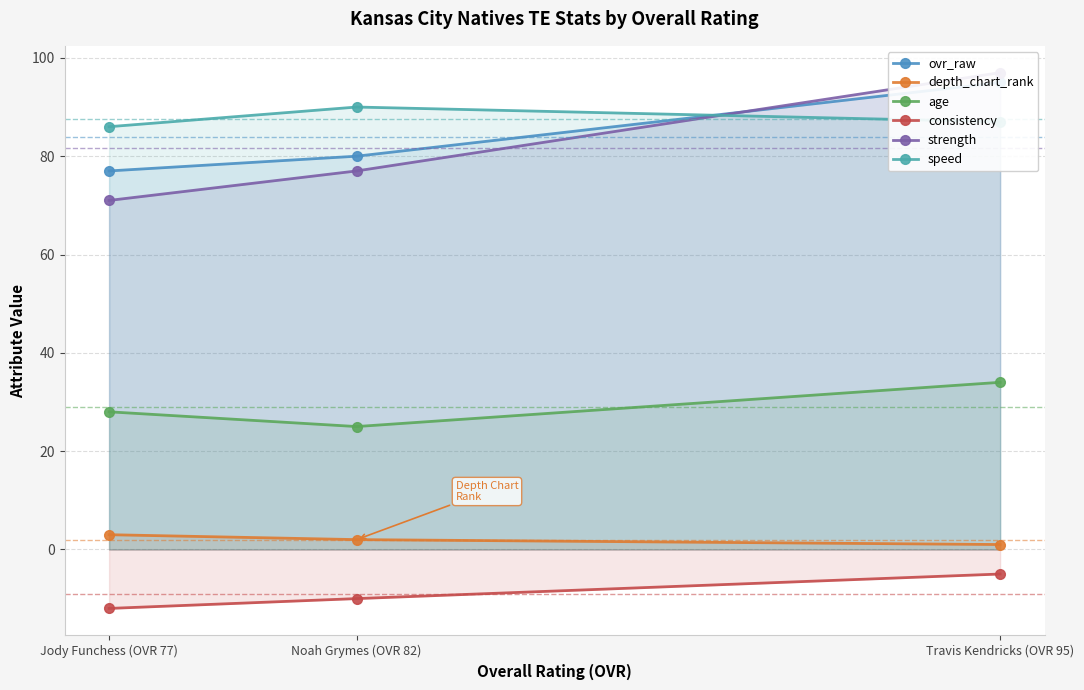

How many lines are shown in the chart?

6